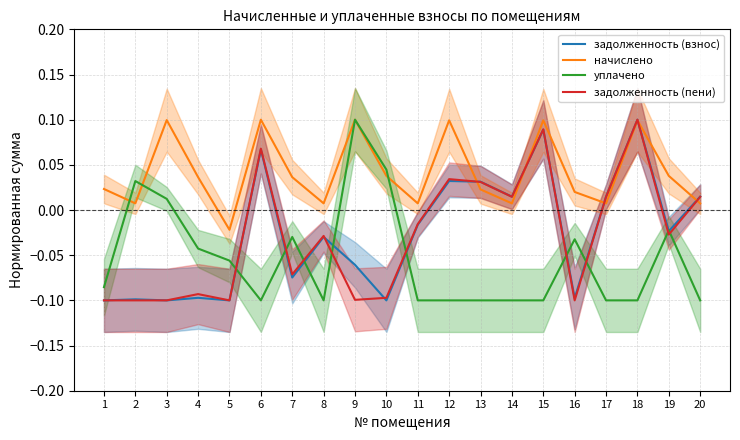

Where does the задолженность (взнос) series first go above 0?

6